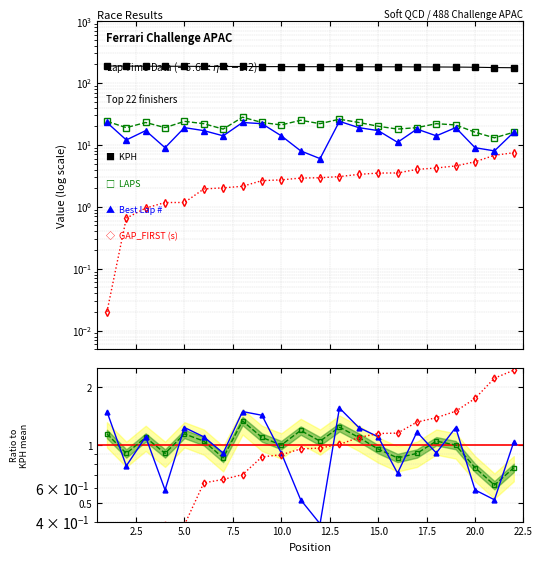

True or false: GAP_FIRST and LAPS intersect in this chart.

True